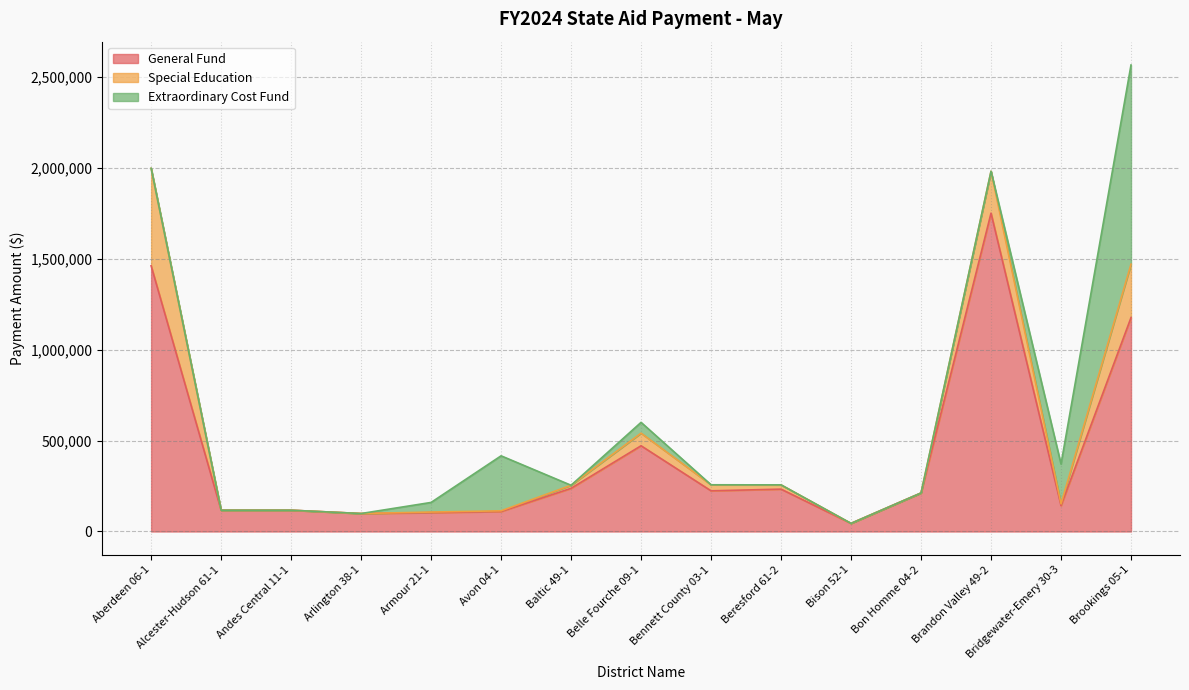

Where is Special Education nearest to the value 268244?

Brookings 05-1